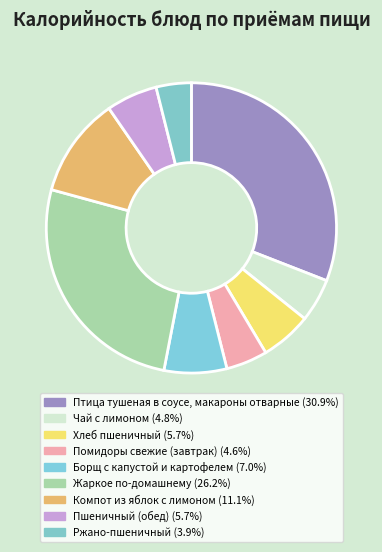

How many segments does this pie chart have?

9